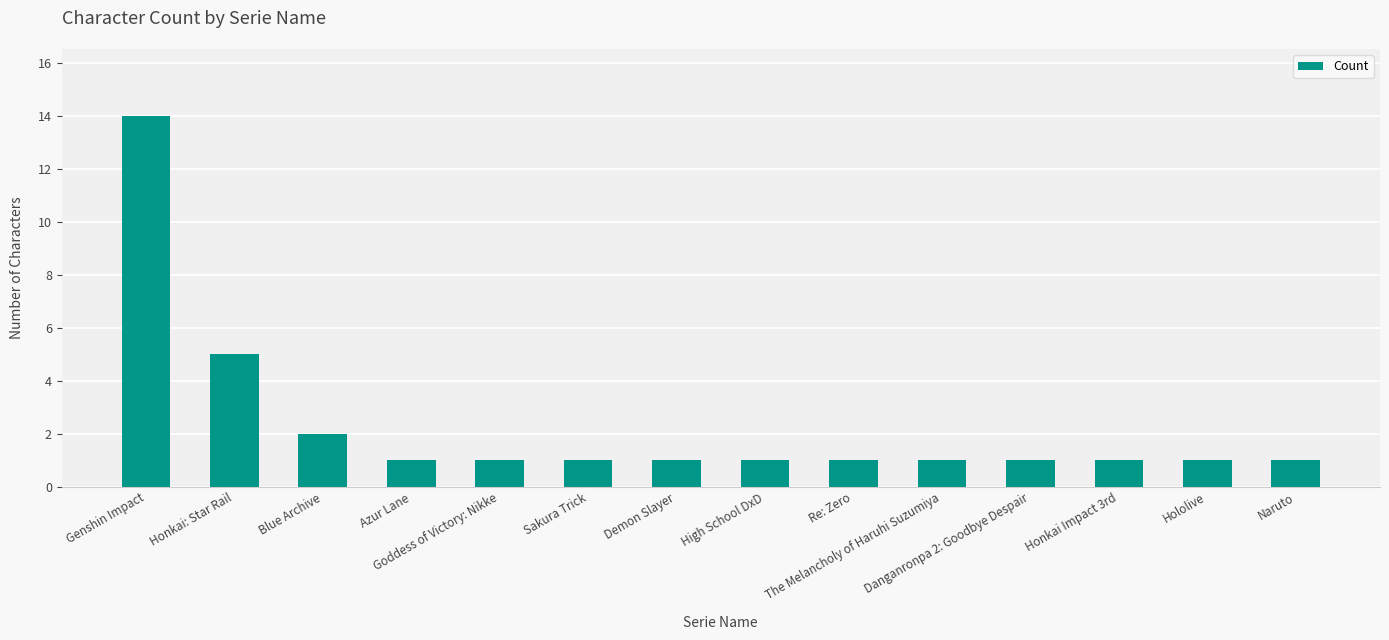

What position from the right is Blue Archive?

12